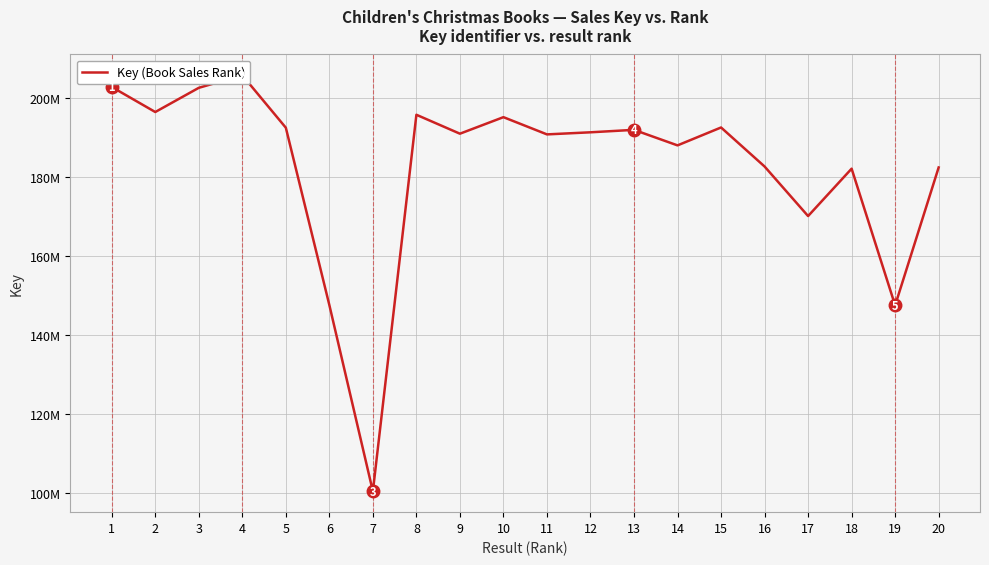

Read the value at 7, to the nearest 10.

100403130